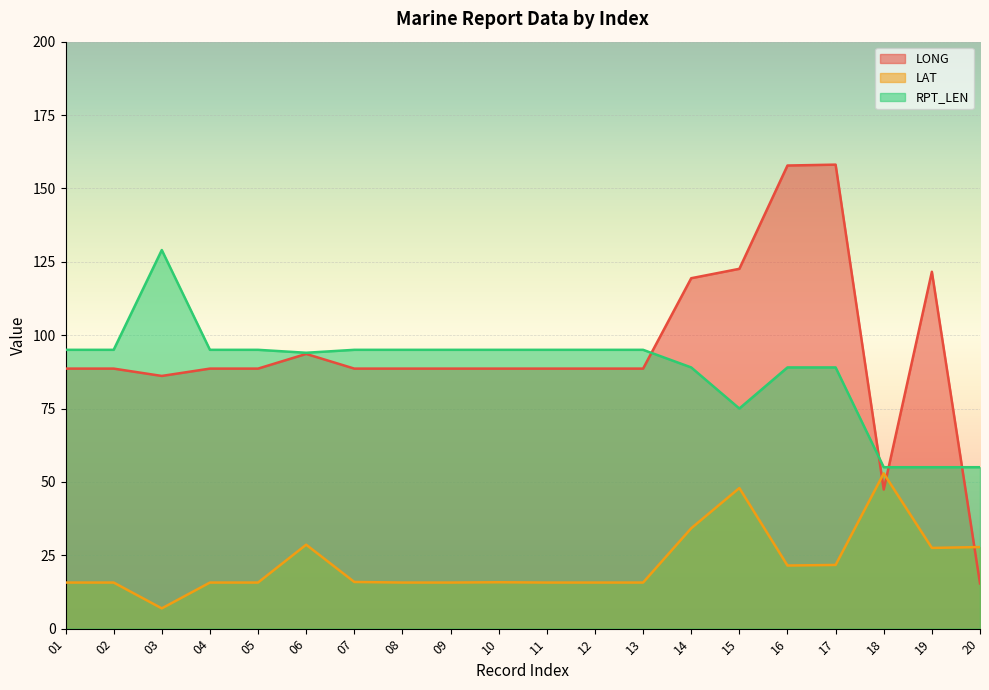

Reading right to left, extract all data points from this chart.

LONG: 20=15.4	19=121.6	18=47.4	17=158.1	16=157.8	15=122.6	14=119.4	13=88.6	12=88.6	11=88.6	10=88.6	09=88.6	08=88.6	07=88.6	06=93.6	05=88.6	04=88.6	03=86.1	02=88.6	01=88.6
LAT: 20=27.8	19=27.5	18=52.9	17=21.7	16=21.5	15=47.9	14=34.2	13=15.7	12=15.7	11=15.7	10=15.8	09=15.7	08=15.7	07=15.9	06=28.6	05=15.7	04=15.7	03=6.9	02=15.7	01=15.7
RPT_LEN: 20=55.0	19=55.0	18=55.0	17=89.0	16=89.0	15=75.0	14=89.0	13=95.0	12=95.0	11=95.0	10=95.0	09=95.0	08=95.0	07=95.0	06=94.0	05=95.0	04=95.0	03=129.0	02=95.0	01=95.0